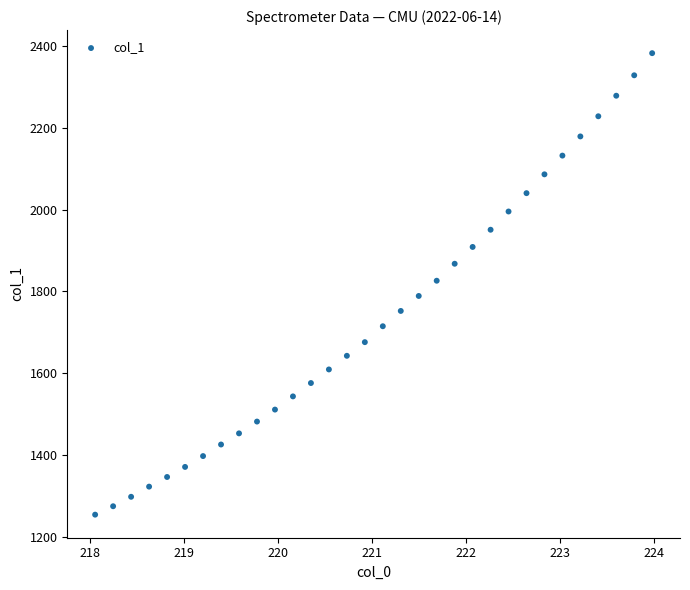

What is the range of X values (max minus min)?

5.9